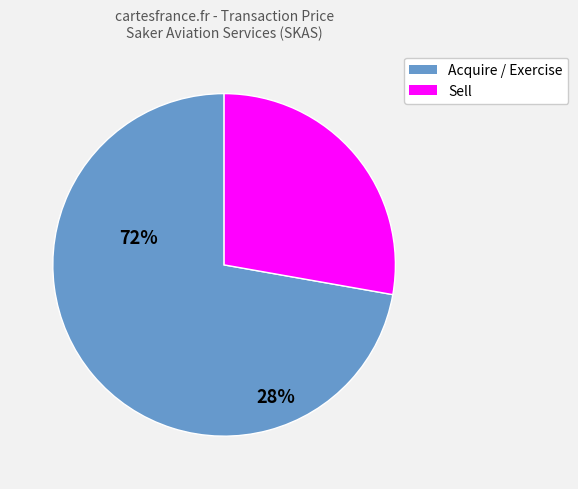

Is there a majority slice in this chart?

Yes